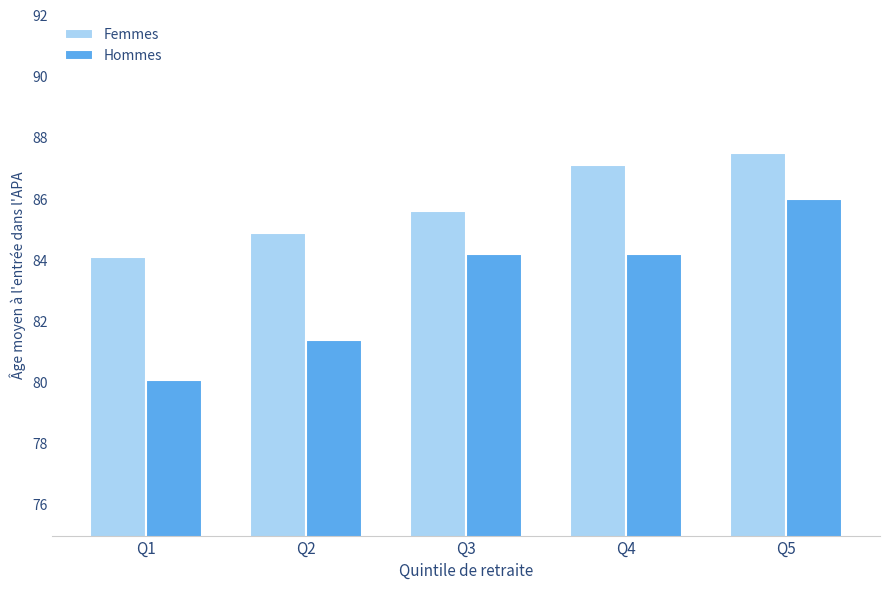

The Hommes series shows 84.2 at Q3. True or false?

True